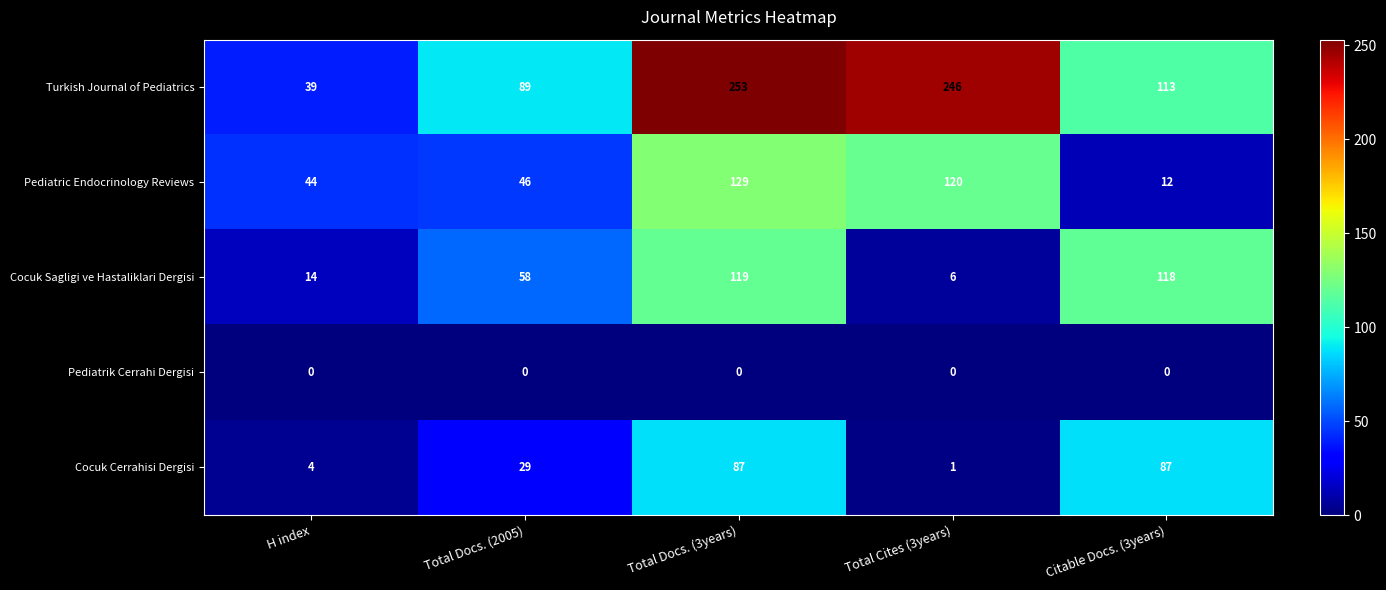

At Total Docs. (3years), list the series in order from smallest to largest.

Pediatrik Cerrahi Dergisi, Cocuk Cerrahisi Dergisi, Cocuk Sagligi ve Hastaliklari Dergisi, Pediatric Endocrinology Reviews, Turkish Journal of Pediatrics